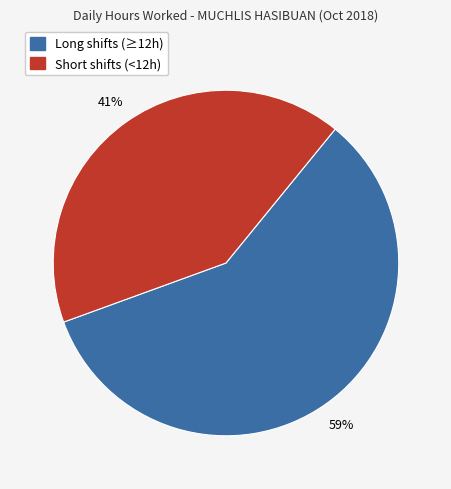

What percentage is the Short shifts (<12h) slice, to the nearest percent?

41%